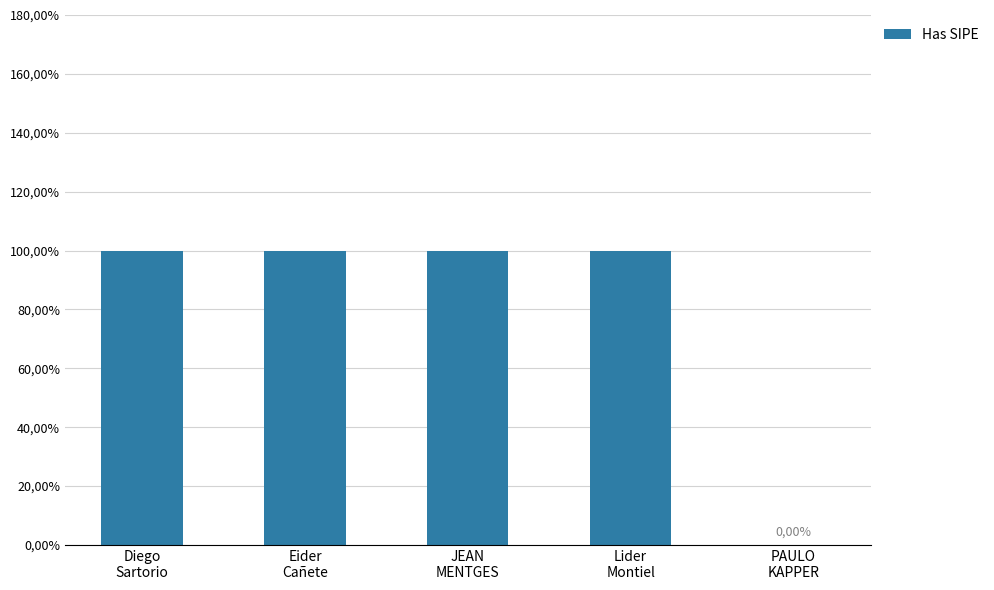

The chart shows a value of 1 at Lider
Montiel. True or false?

False